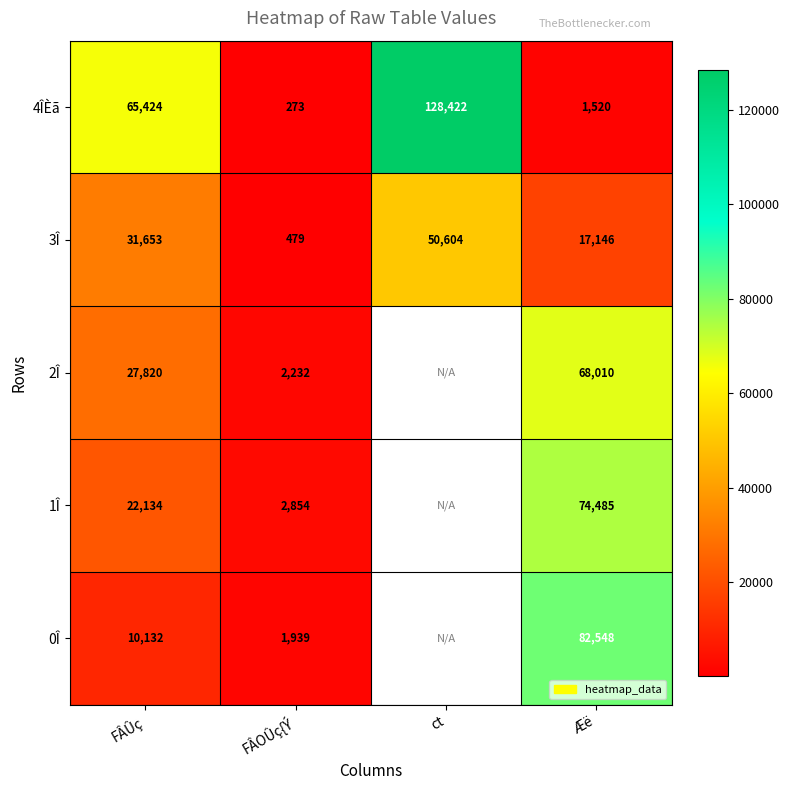

What is the spread (max minus min) of values at ct?

77818.0